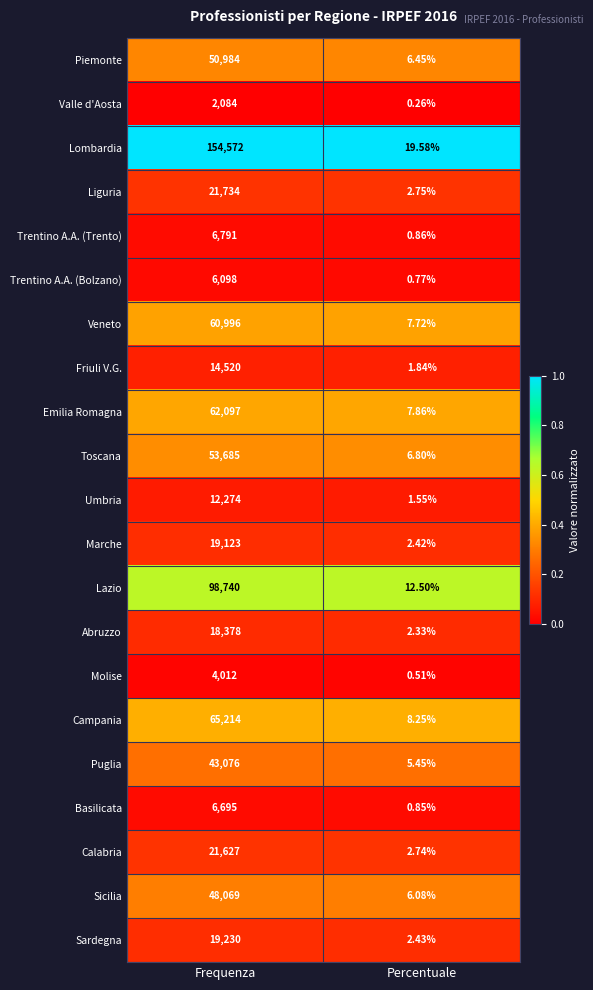

How many distinct data groups are displayed?

21